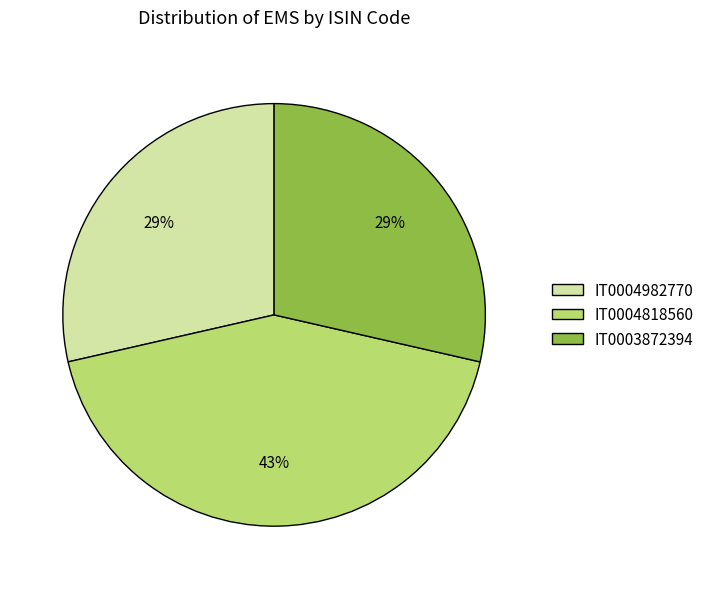

Is it true that IT0004982770 is 22% of the pie?

False